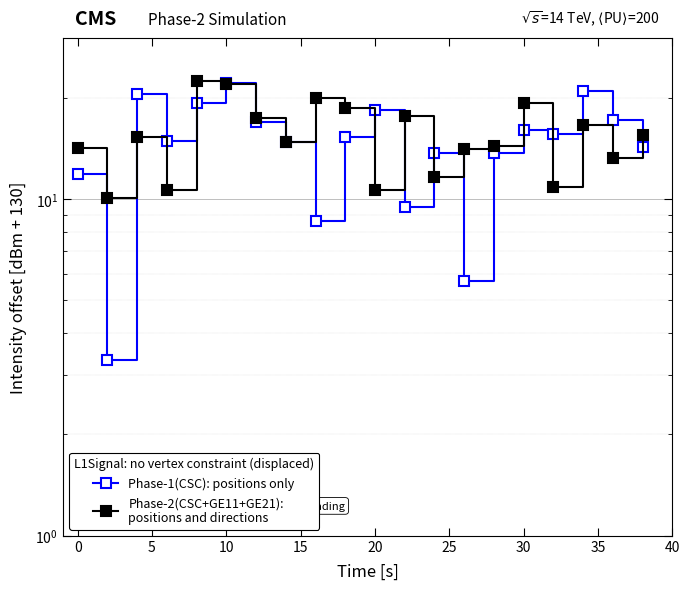

True or false: Phase-2(CSC+GE11+GE21):
positions and directions has more than 1 points higher than both neighbors.

True